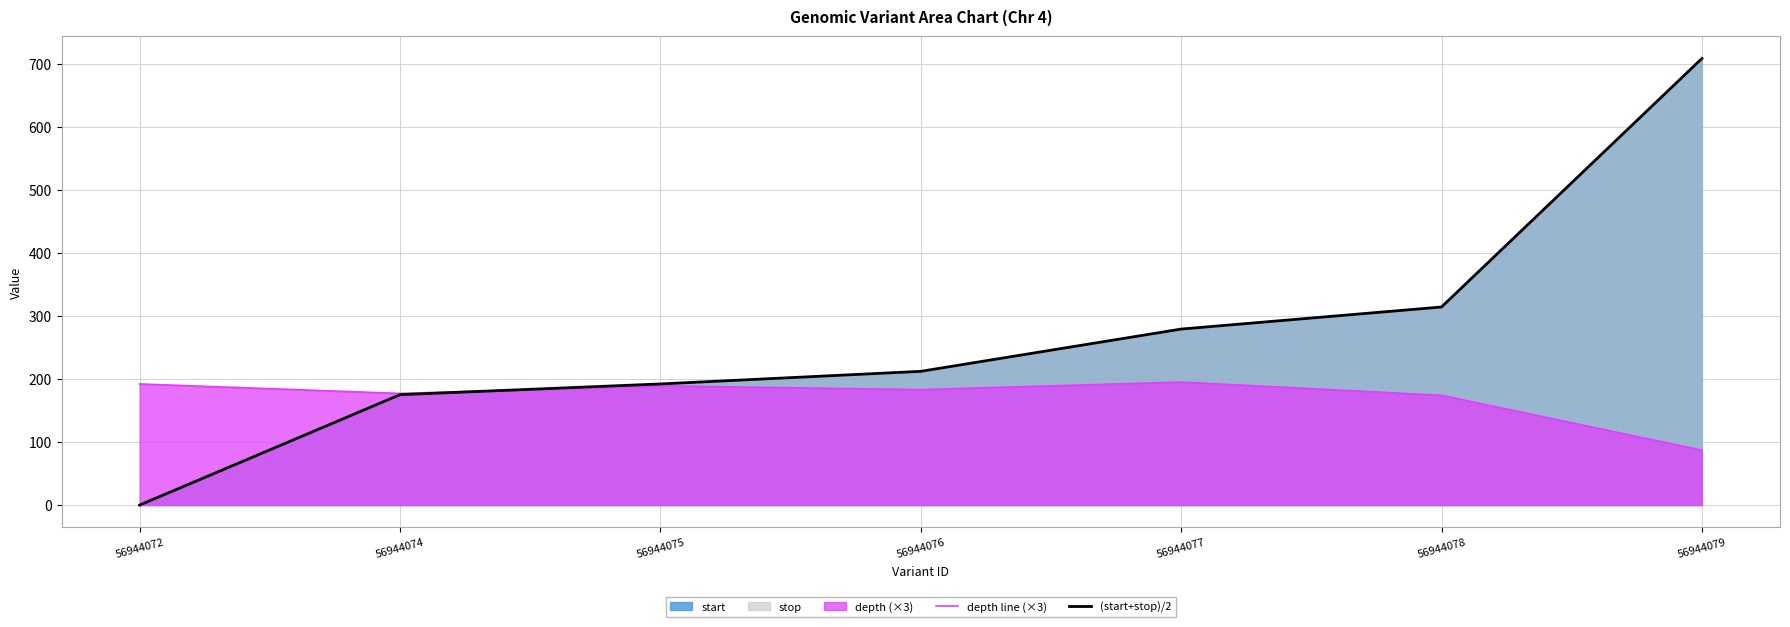

Rank the series by their average value, from lowest to highest.

depth line (×3), (start+stop)/2